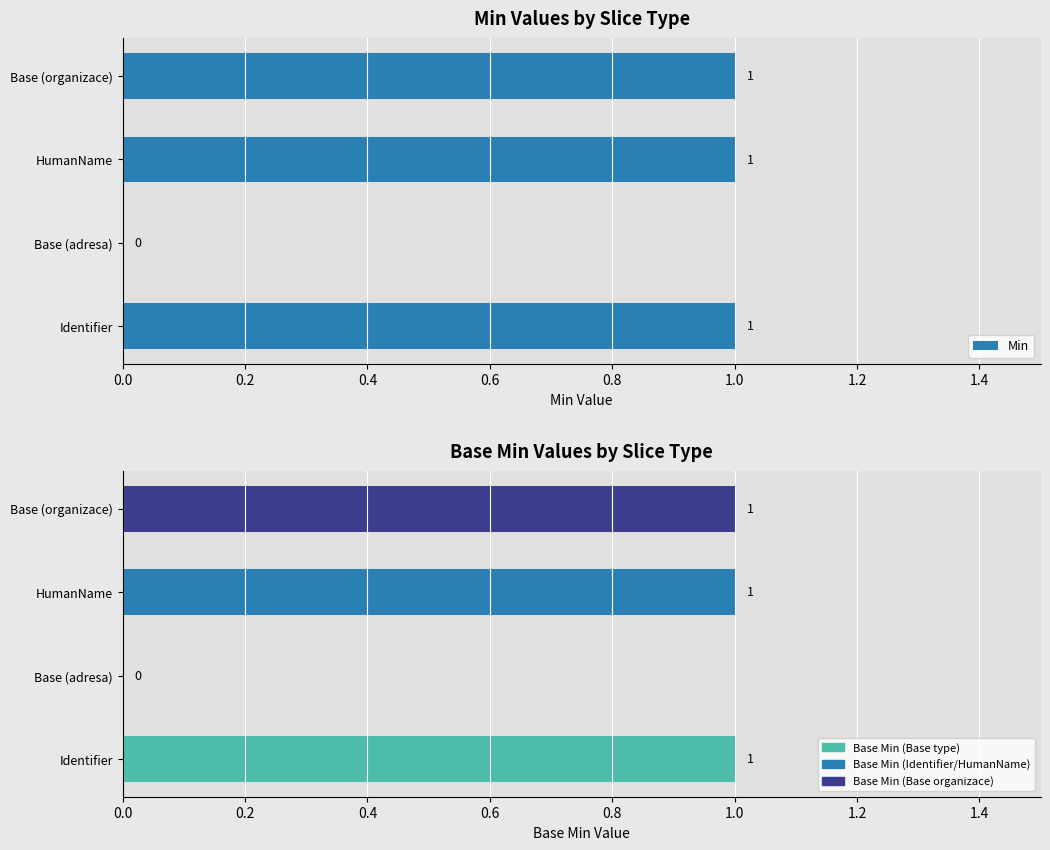

What is the value of the Base Min bar at the 4th from the left?

1